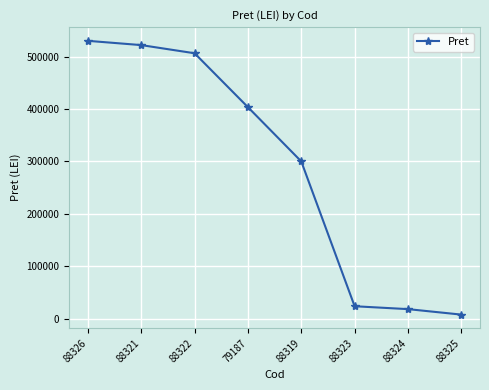

Is it true that the value at 88321 is 522124?

True